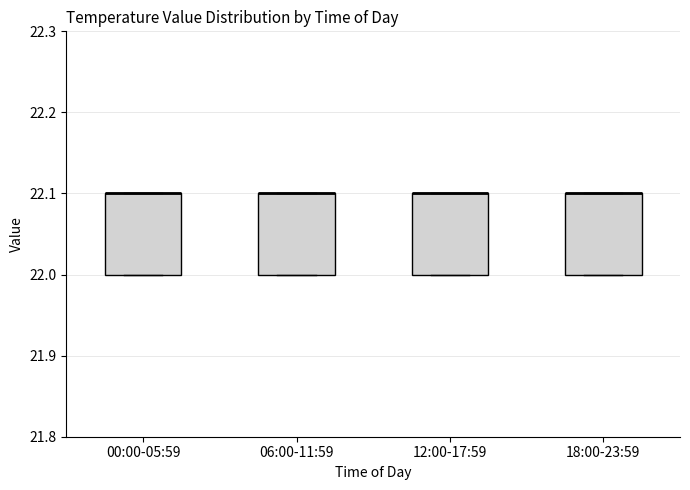

Reading left to right, transcribe this box plot: for each box, give where its median line is, the range the box spans, and where its two whiskers end, as read against the y-axis. The values are not printed on the chart, so give them approximately, as read against the axis.

00:00-05:59: median 22.1 (drawn on the box's upper edge), box 22.0 to 22.1, whiskers 22.0 to 22.1
06:00-11:59: median 22.1 (drawn on the box's upper edge), box 22.0 to 22.1, whiskers 22.0 to 22.1
12:00-17:59: median 22.1 (drawn on the box's upper edge), box 22.0 to 22.1, whiskers 22.0 to 22.1
18:00-23:59: median 22.1 (drawn on the box's upper edge), box 22.0 to 22.1, whiskers 22.0 to 22.1